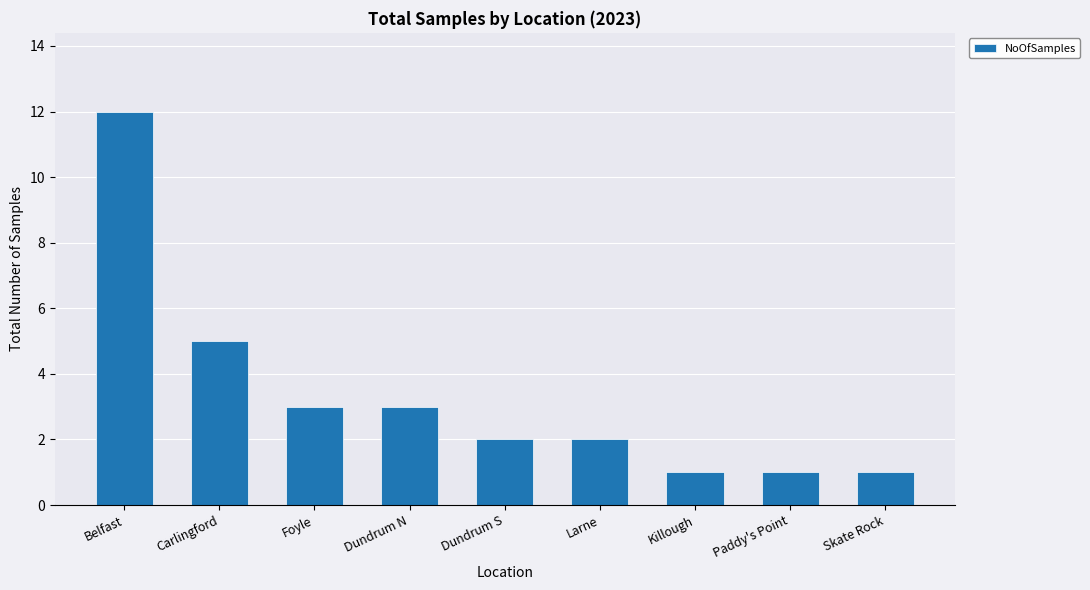

Count the number of categories in the chart.

9